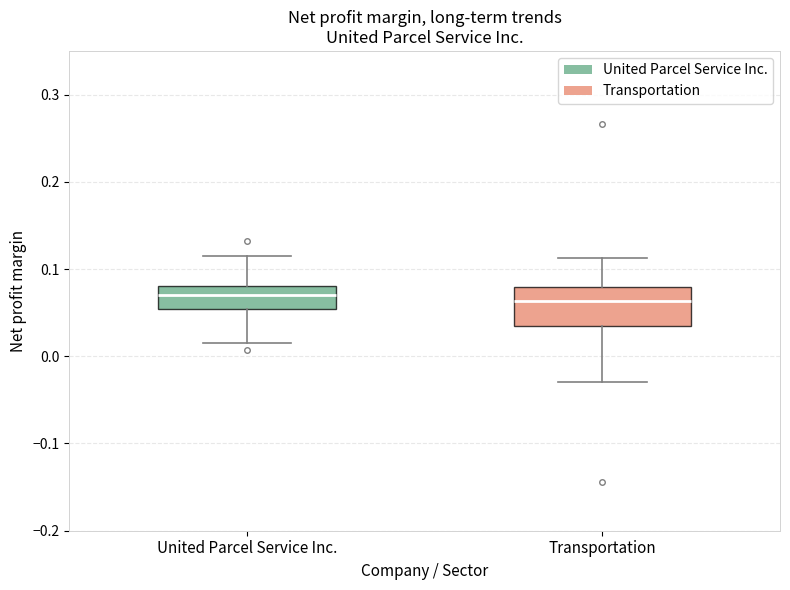

Reading left to right, read every box against the y-axis: the position of its median line, the range the box covers, and the ends of its whiskers. The values are not printed on the chart, so give them approximately, as read against the axis.

United Parcel Service Inc.: median 0.07, box 0.05 to 0.08, whiskers 0.01 to 0.12
Transportation: median 0.06, box 0.03 to 0.08, whiskers -0.03 to 0.11